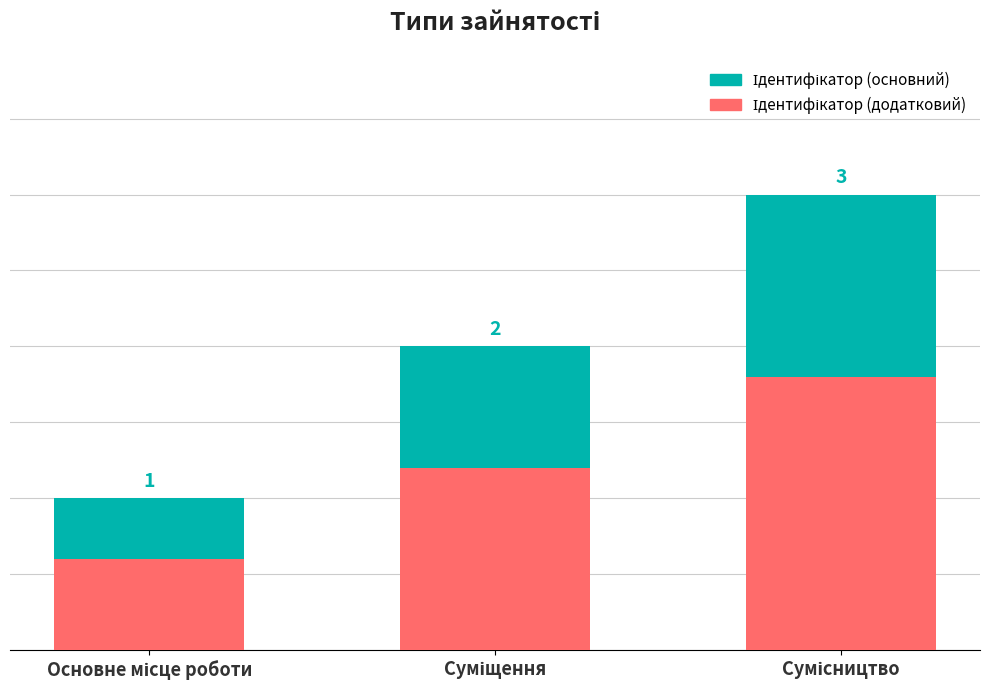

What is the difference between the maximum and minimum values in the Ідентифікатор (основний) series?

2.0